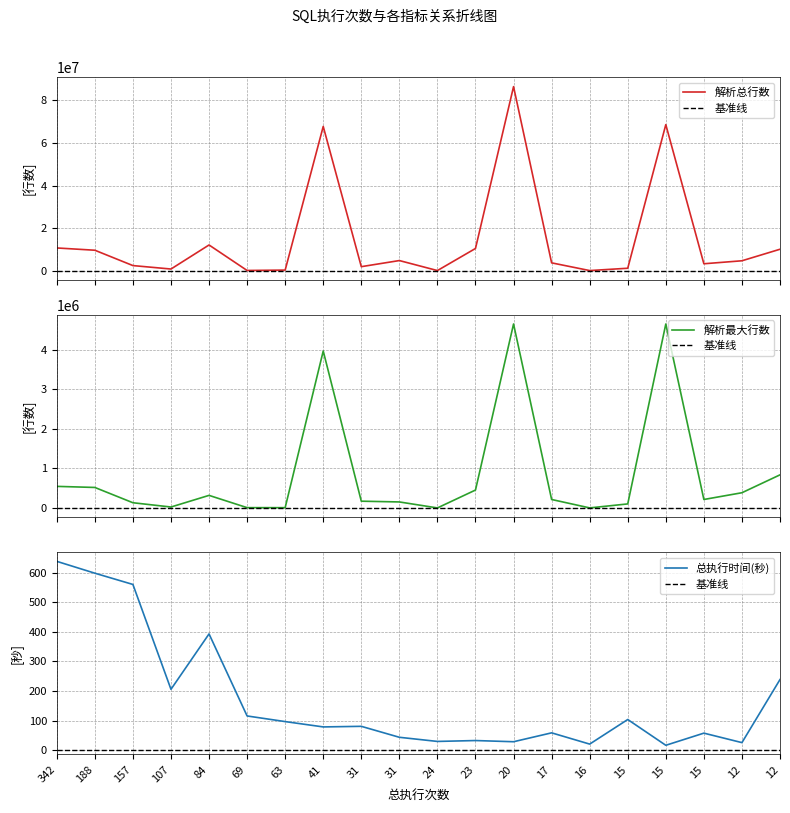

In 解析最大行数, how many points are lower than both neighbors (excluding endpoints)?

5